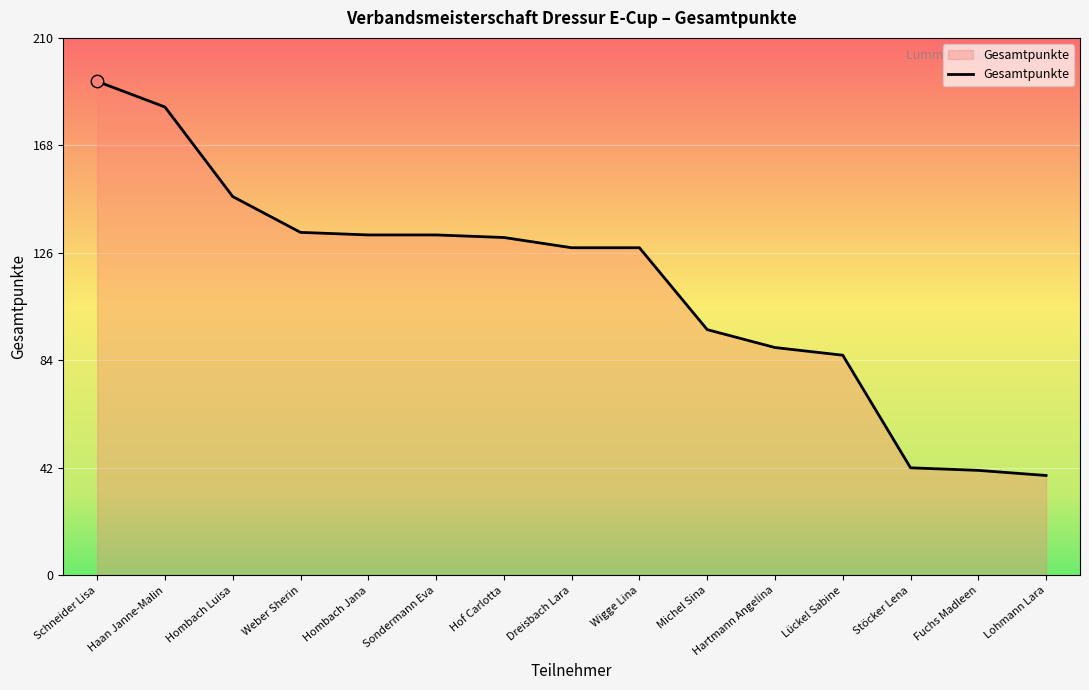

Approximately how many times larger is the value at Lückel Sabine compared to Stöcker Lena?

2.0